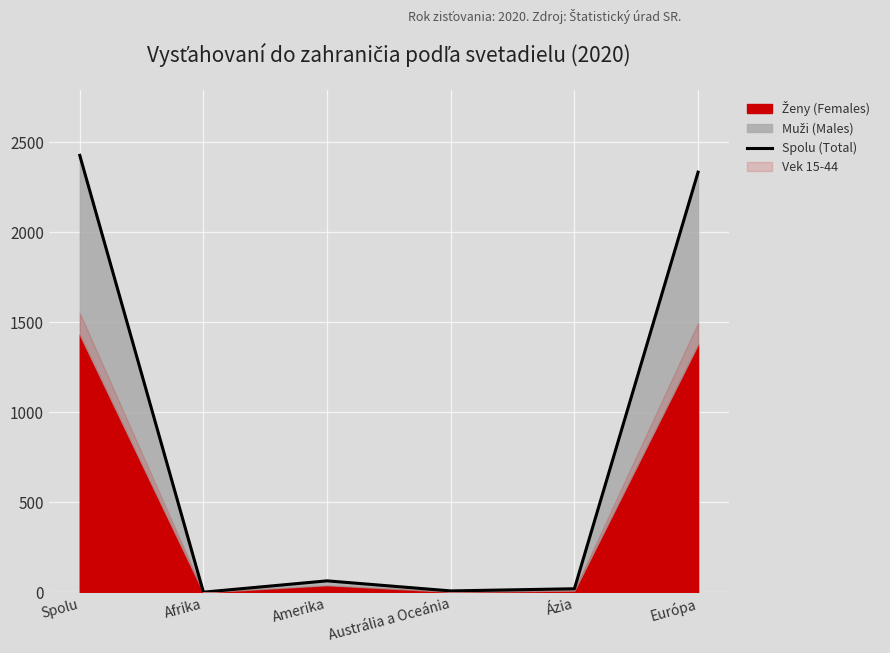

Between Európa and Ázia, which is larger?

Európa